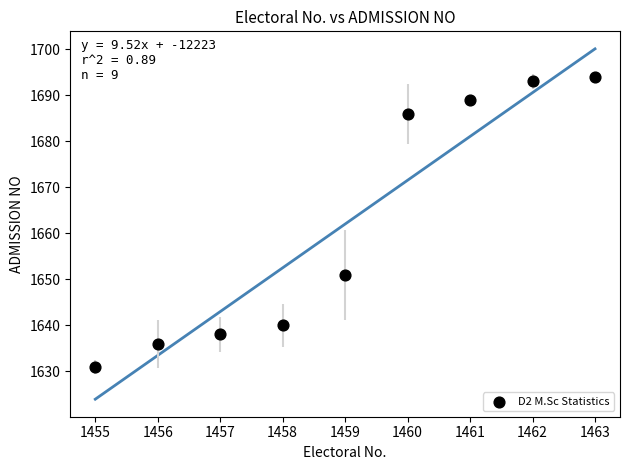

What Y value in the scatter plot is closest to 1662?

1651